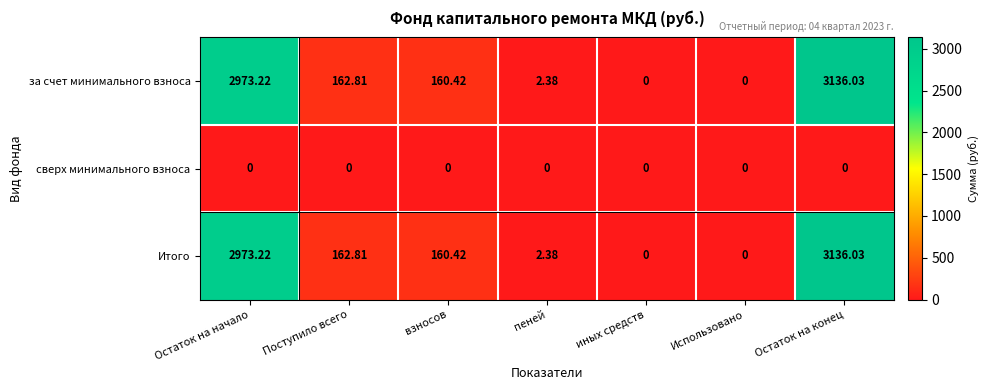

How many distinct data groups are displayed?

3